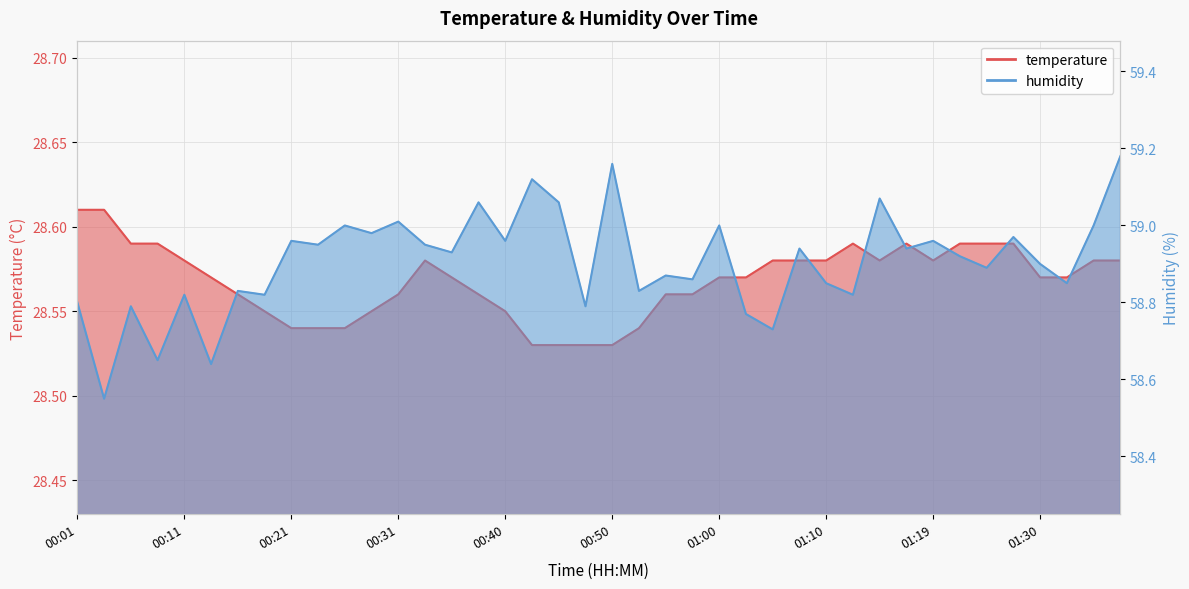

At which category does humidity reach its first local peak?

00:06